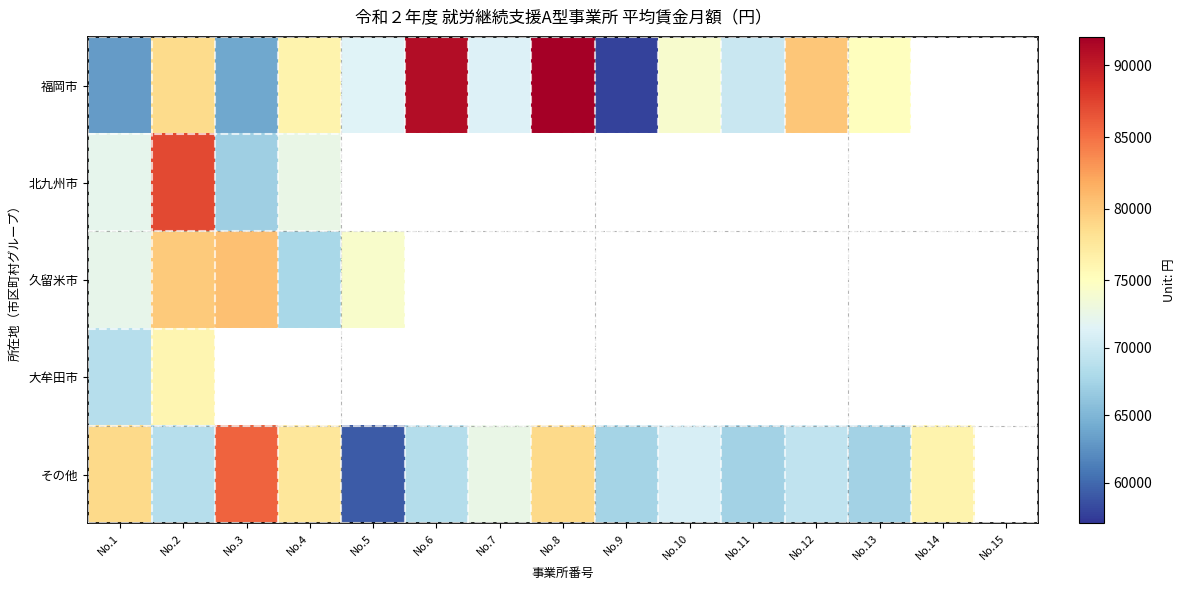

Which series has the widest spread of values?

福岡市